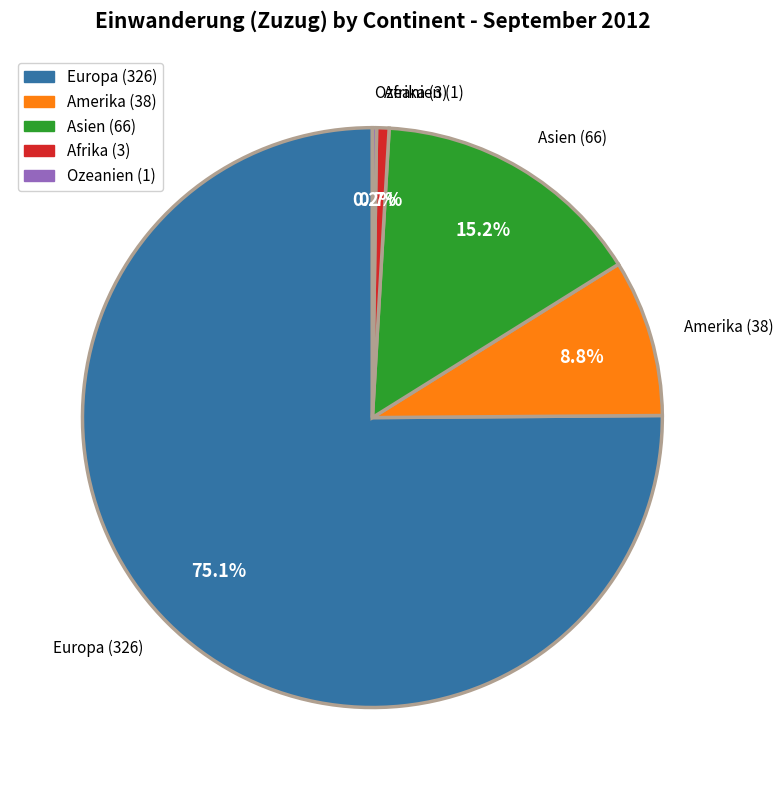

Does Europa (326) represent more than half of the total?

Yes